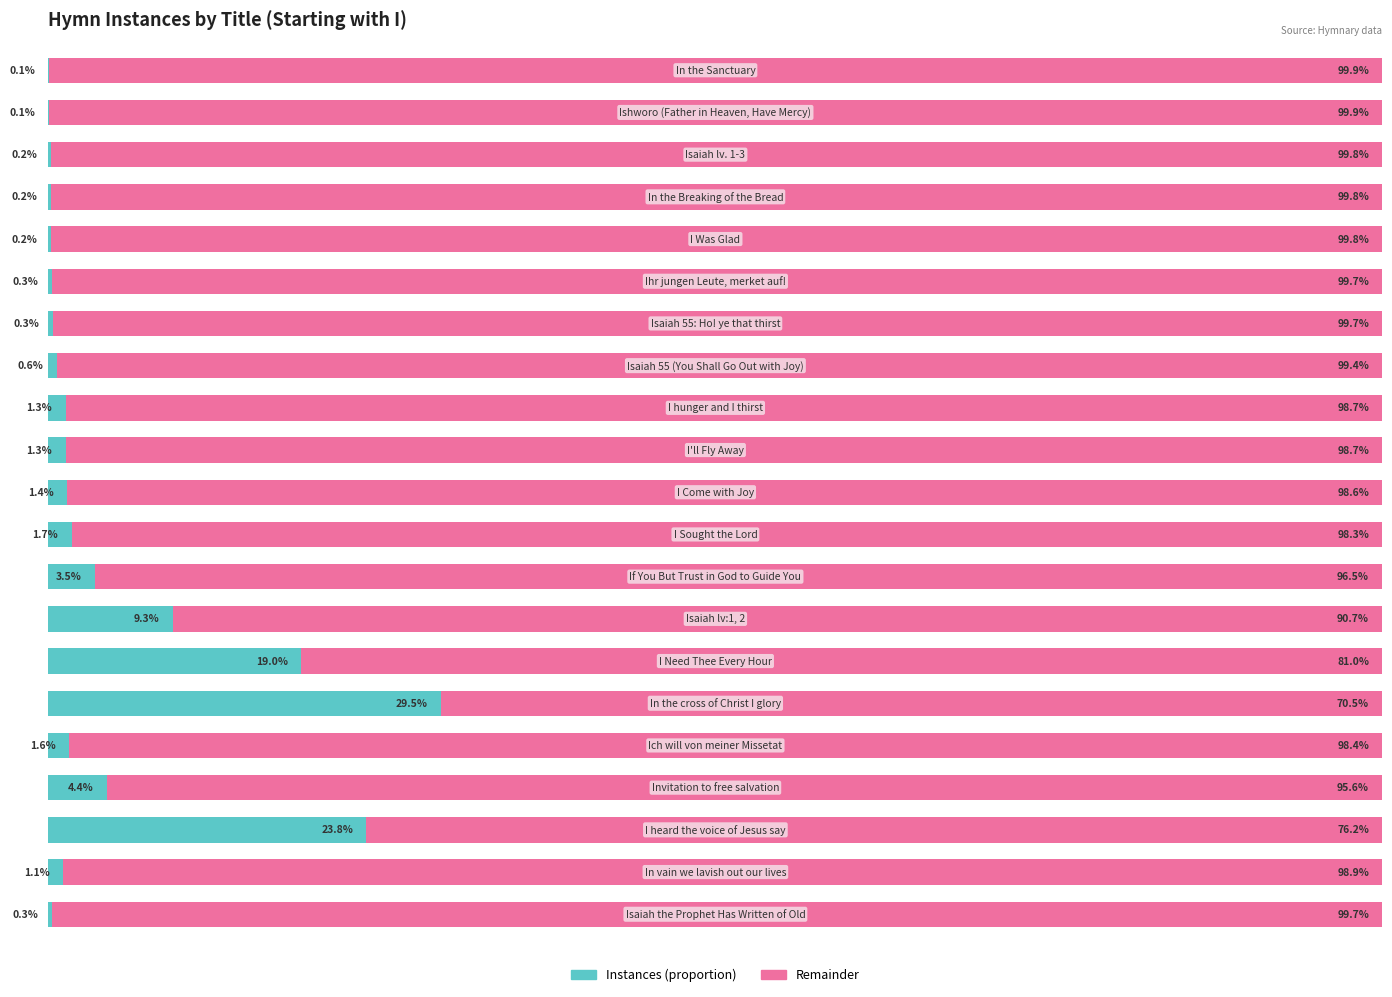

How many categories are shown in the chart?

21